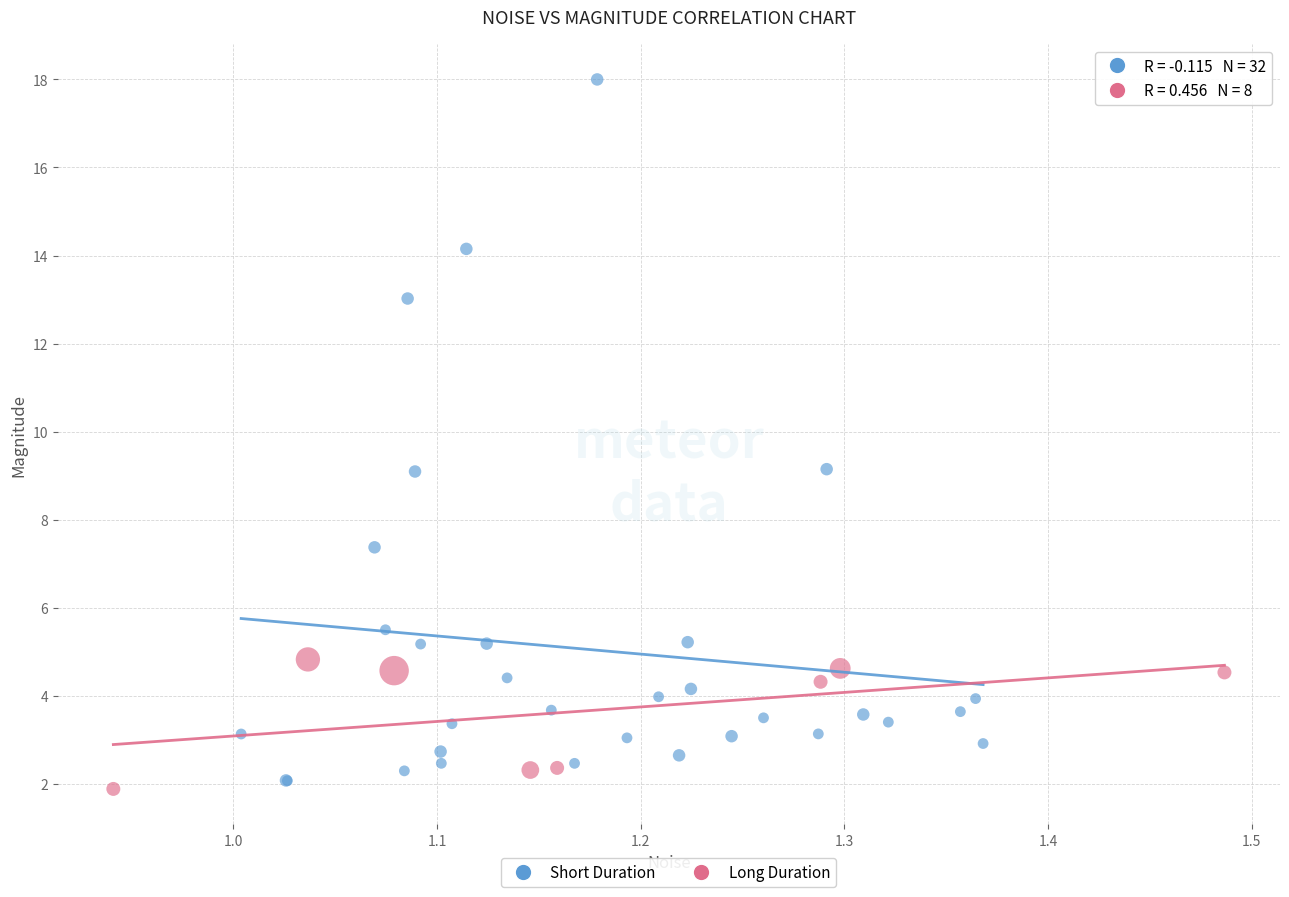

What are all the series names shown in the legend?

Short Duration, Long Duration